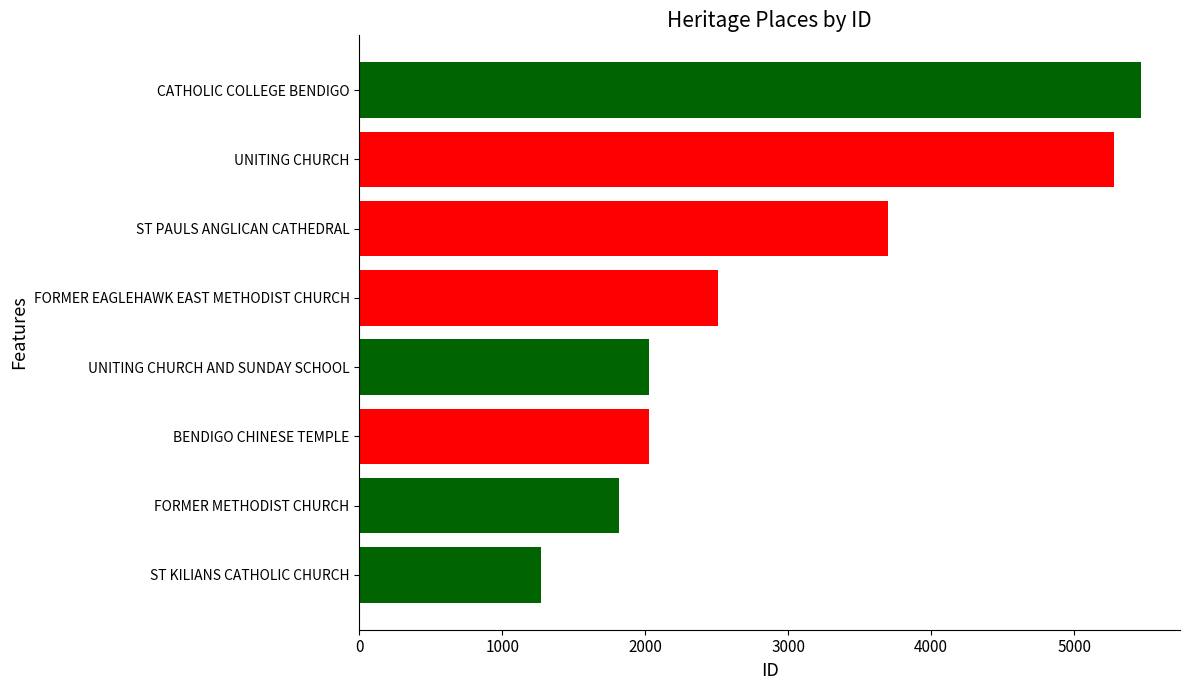

Which has a higher value, BENDIGO CHINESE TEMPLE or FORMER EAGLEHAWK EAST METHODIST CHURCH?

FORMER EAGLEHAWK EAST METHODIST CHURCH